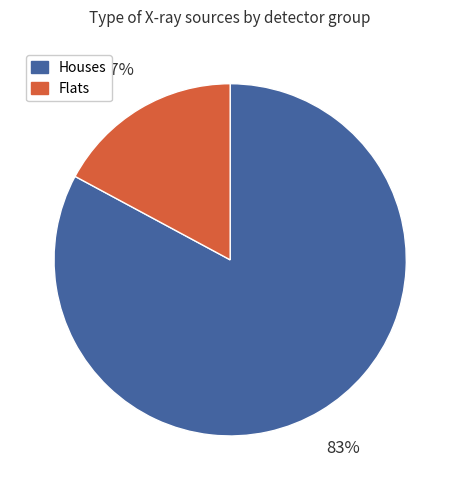

To the nearest percent, what is the difference between the largest and smallest slice percentages?

66%